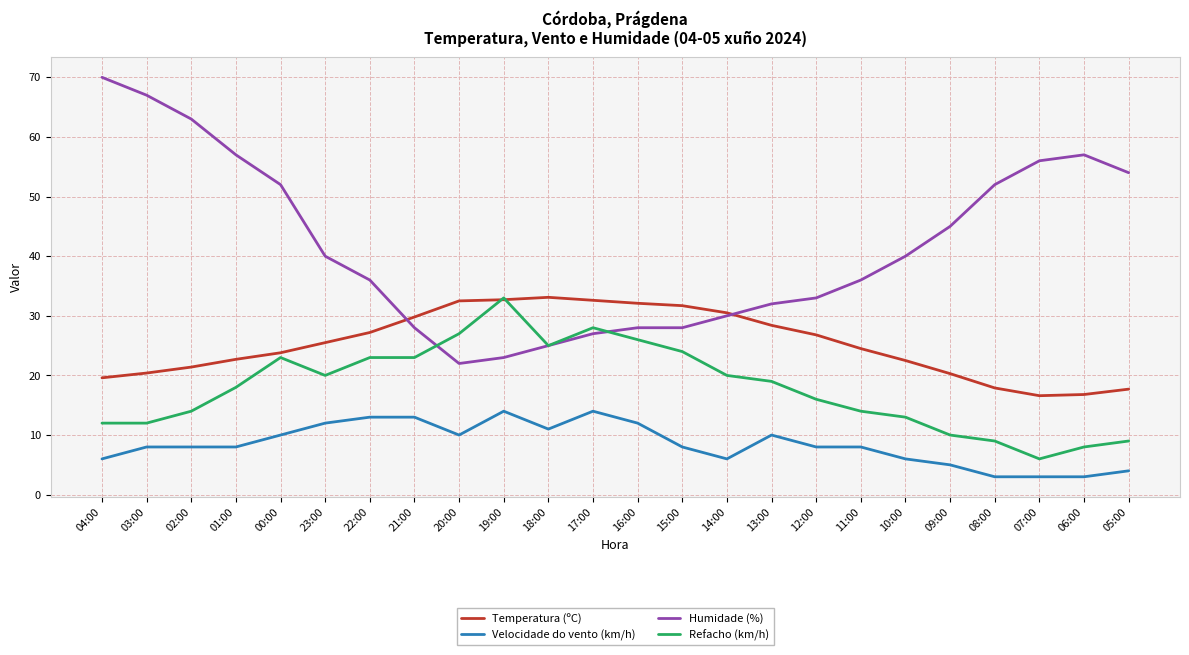

Which series has the widest spread of values?

Humidade (%)